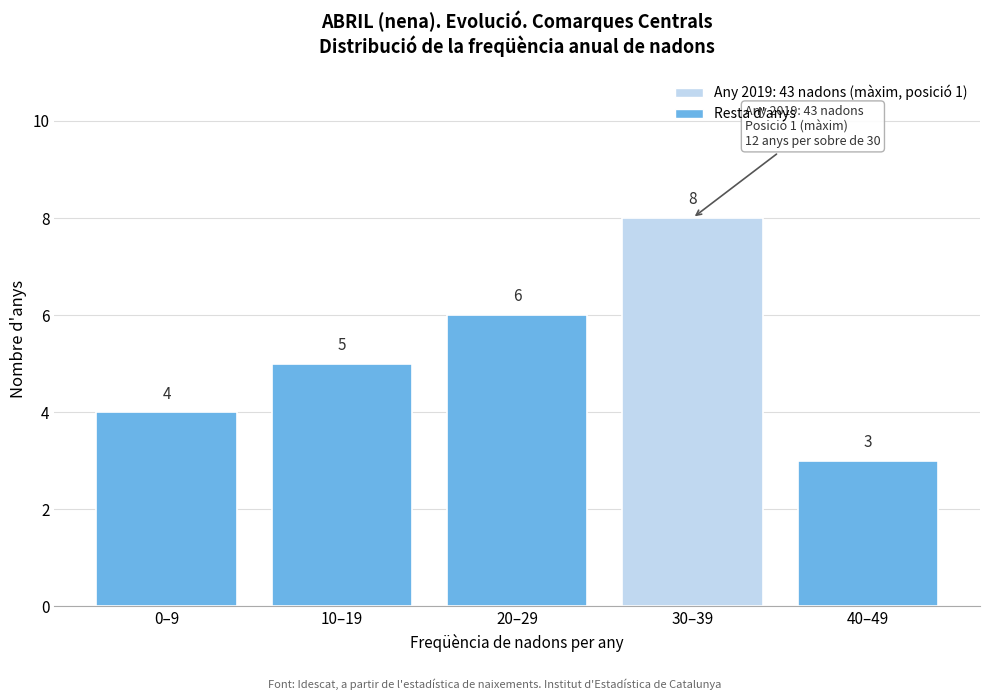

Reading right to left, what are all the values shown in this chart?

40–49=3	30–39=8	20–29=6	10–19=5	0–9=4